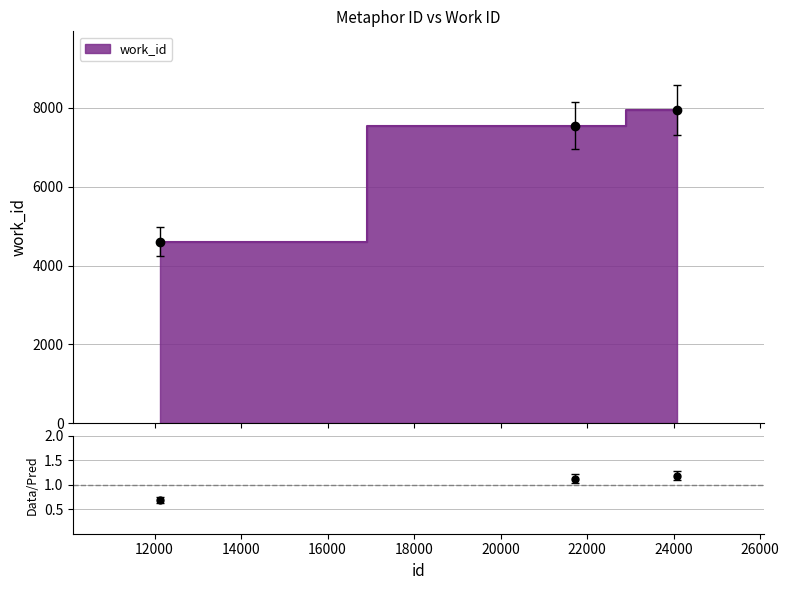

Rank the categories by value from highest to lowest.

24087, 21721, 12121